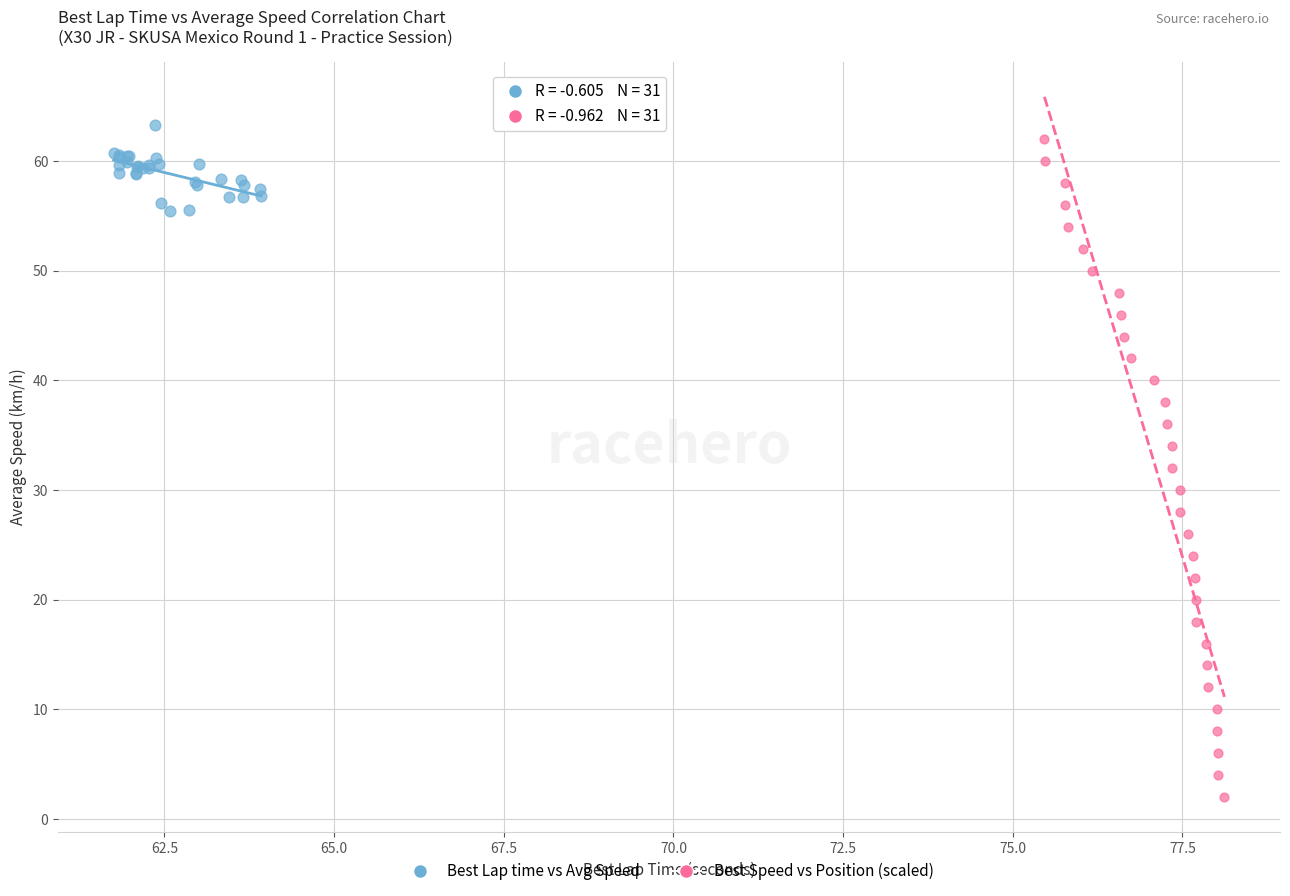

Which series has the largest Y range (max minus min)?

Best Speed vs Position (scaled)